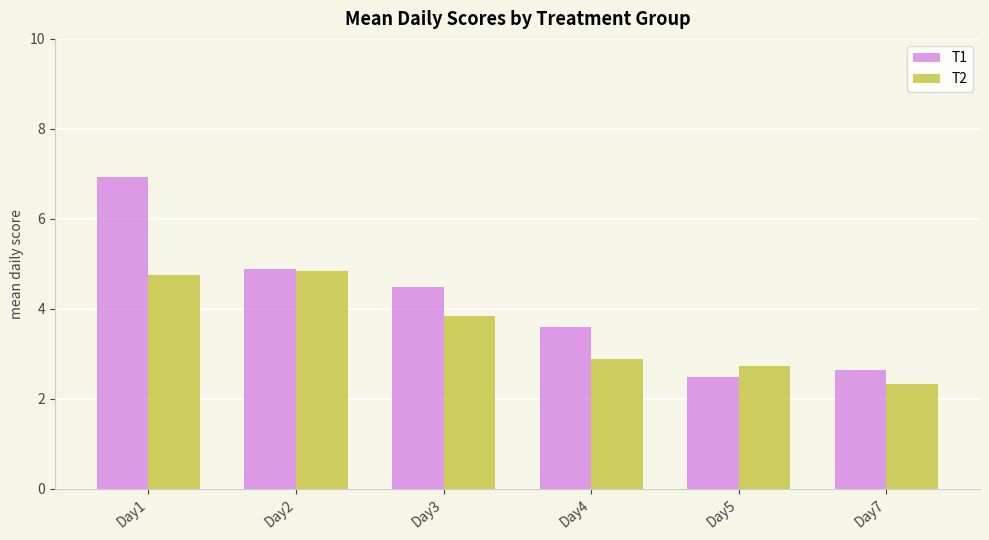

At which label is T1 closest to 4?

Day4